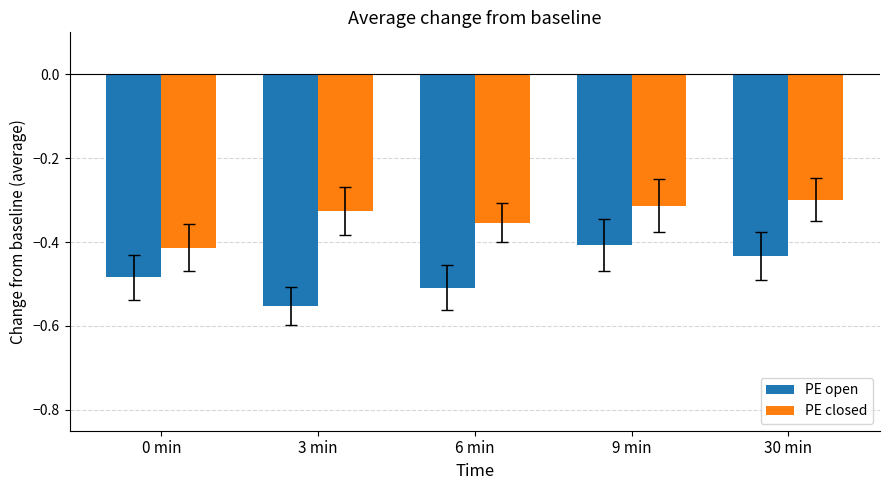

How many series are shown in this chart?

2